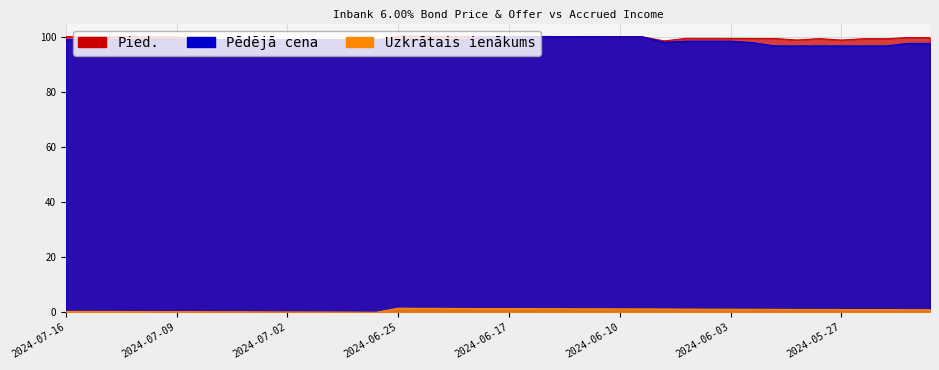

True or false: Pied. has more than 2 points higher than both neighbors.

True